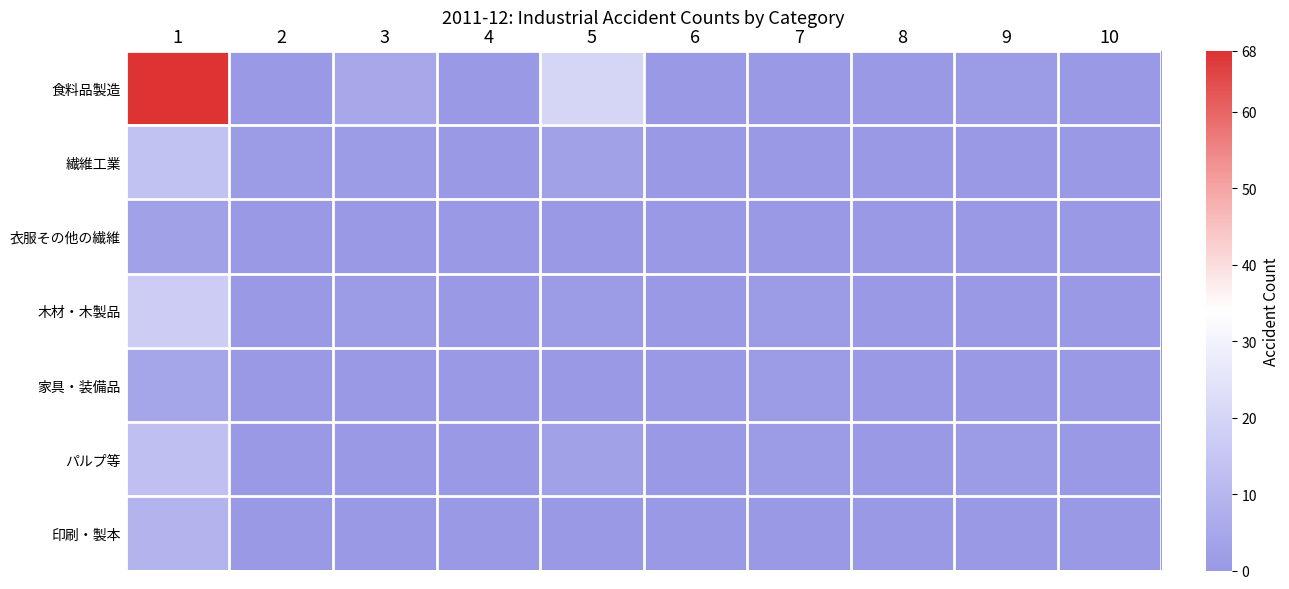

At which category is the sum across all series the highest?

1